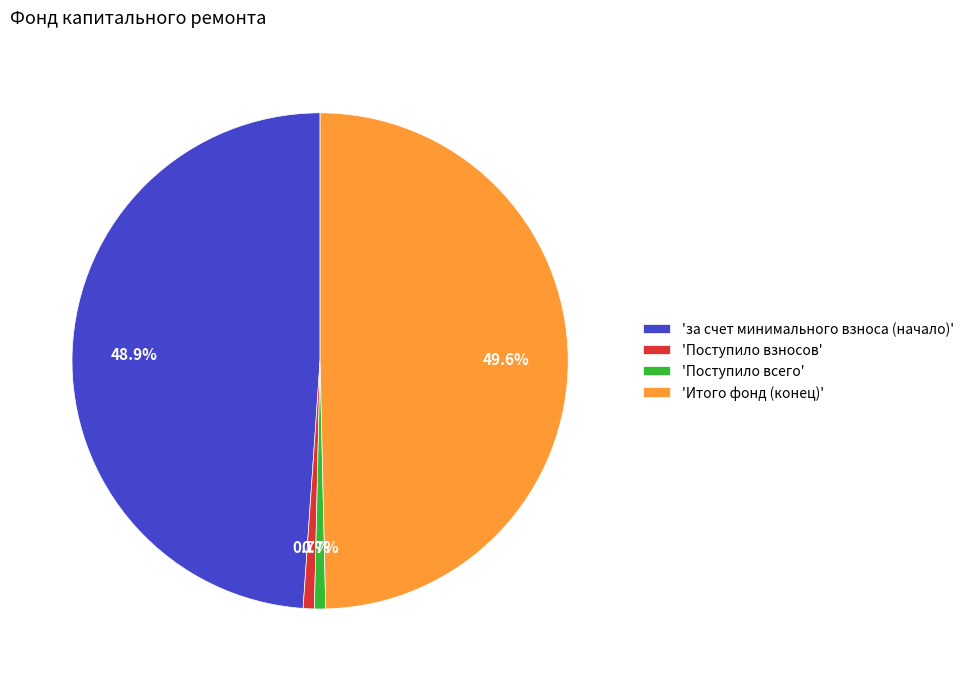

What is the total percentage of 'Итого фонд (конец)' and 'Поступило всего'?

50.4%